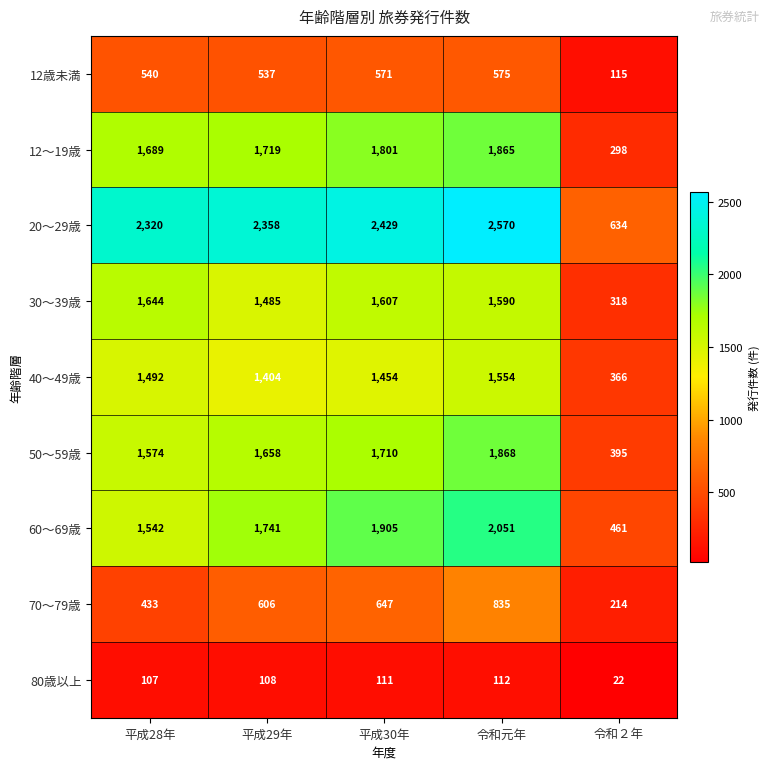

Is it true that 50～59歳 equals 461 at 平成29年?

False